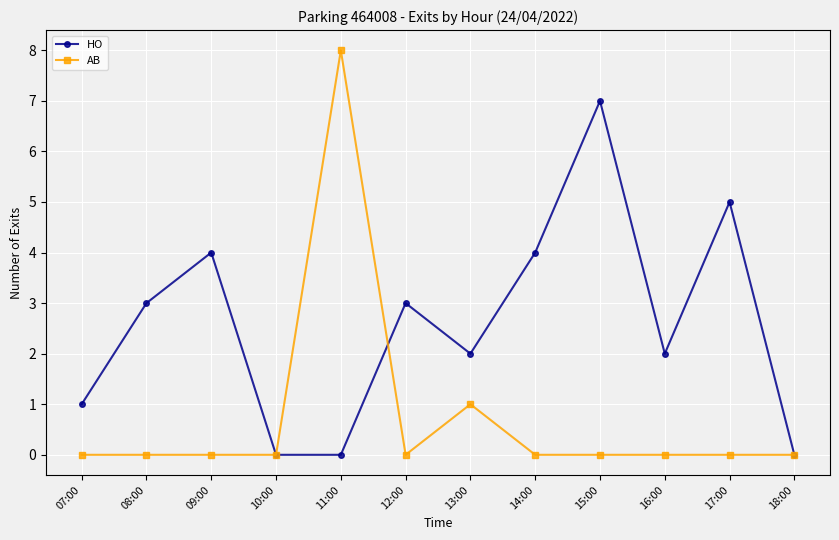

What position from the right is 14:00?

5